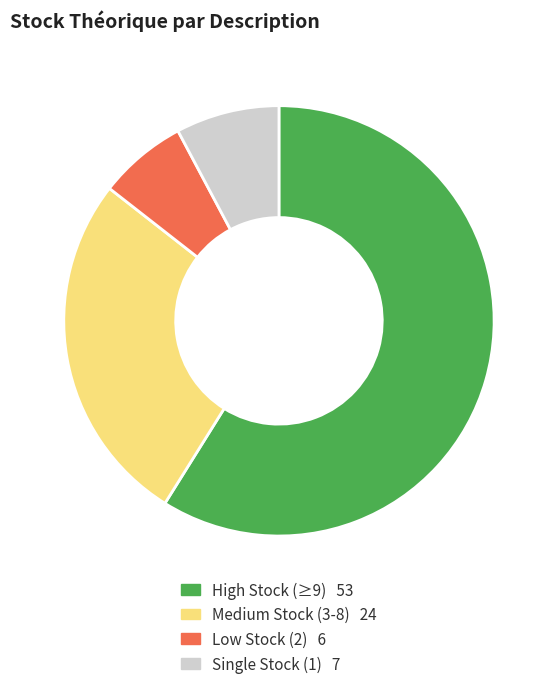

Does any single category account for the majority?

Yes